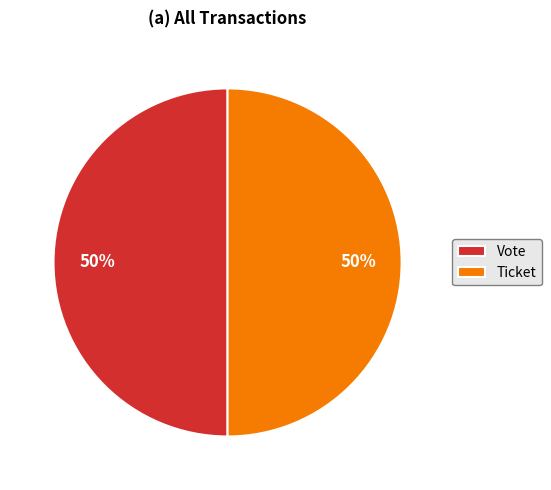

How many slices are in this pie chart?

2